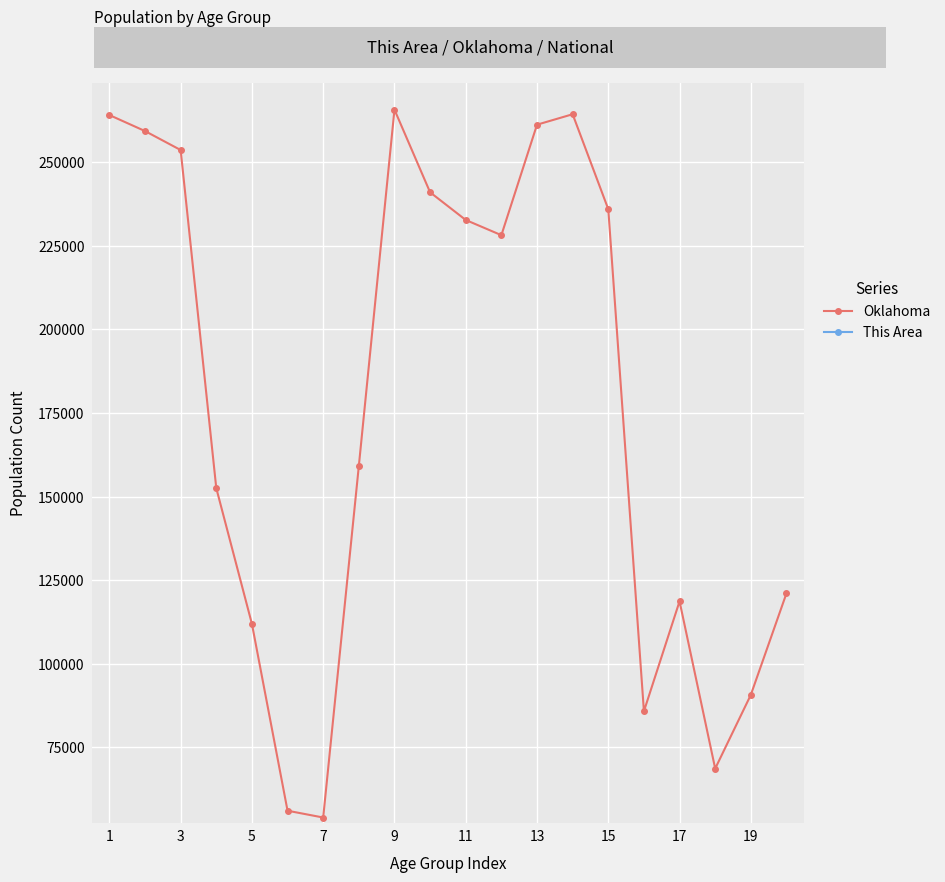

What is the value of the This Area point at the 19th from the left?

284